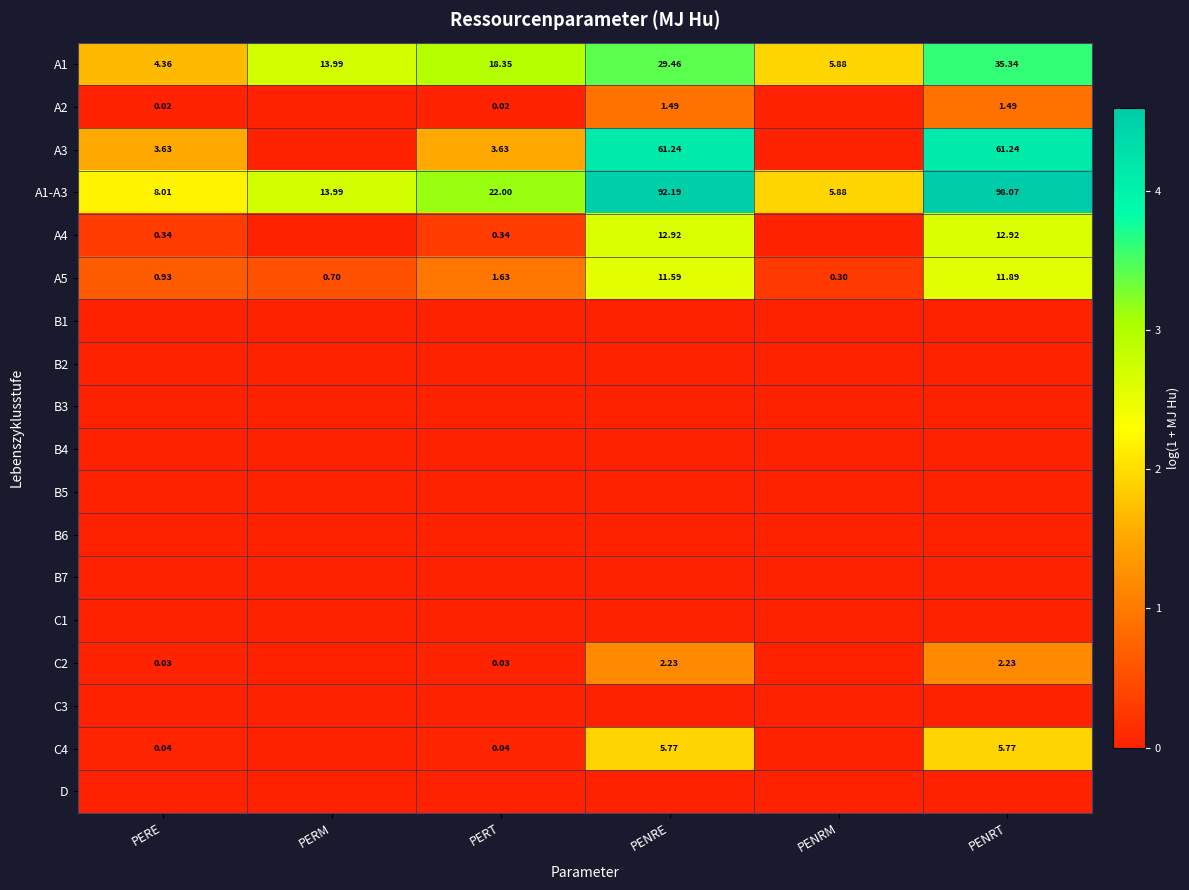

At which label does A5 first exceed 1?

PERT